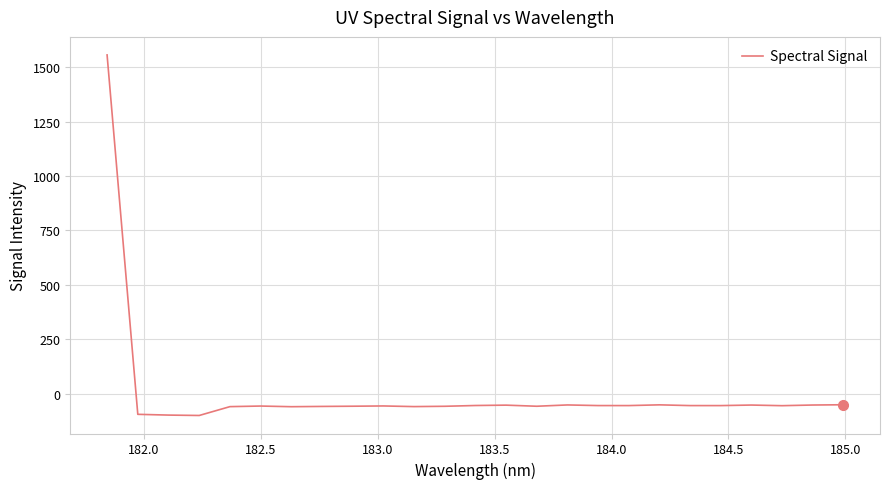

What is the difference between the maximum and minimum values?

1657.2